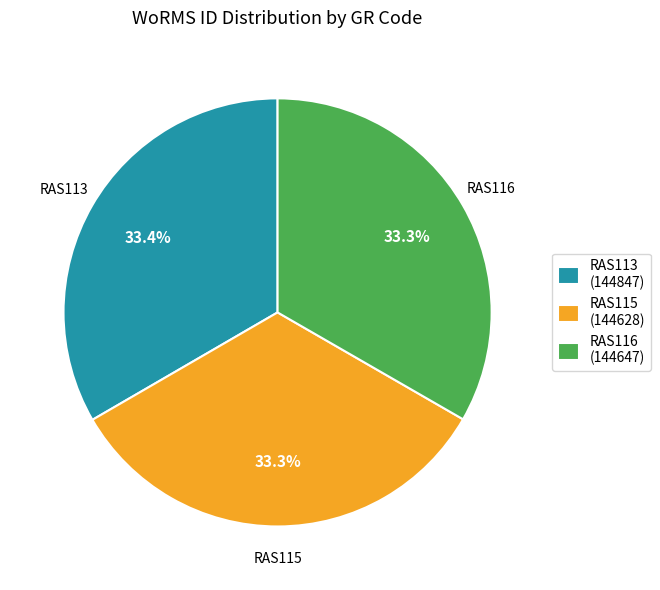

Is it true that RAS113 is 33% of the pie?

True